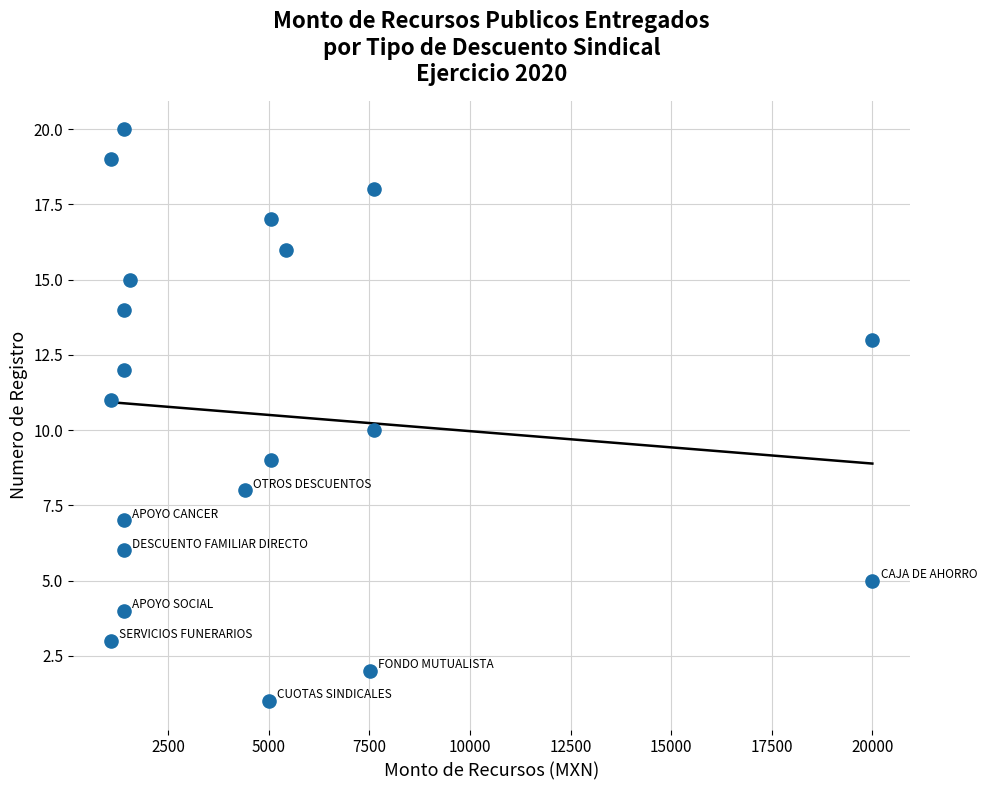

What is the range of Y values (max minus min)?

19